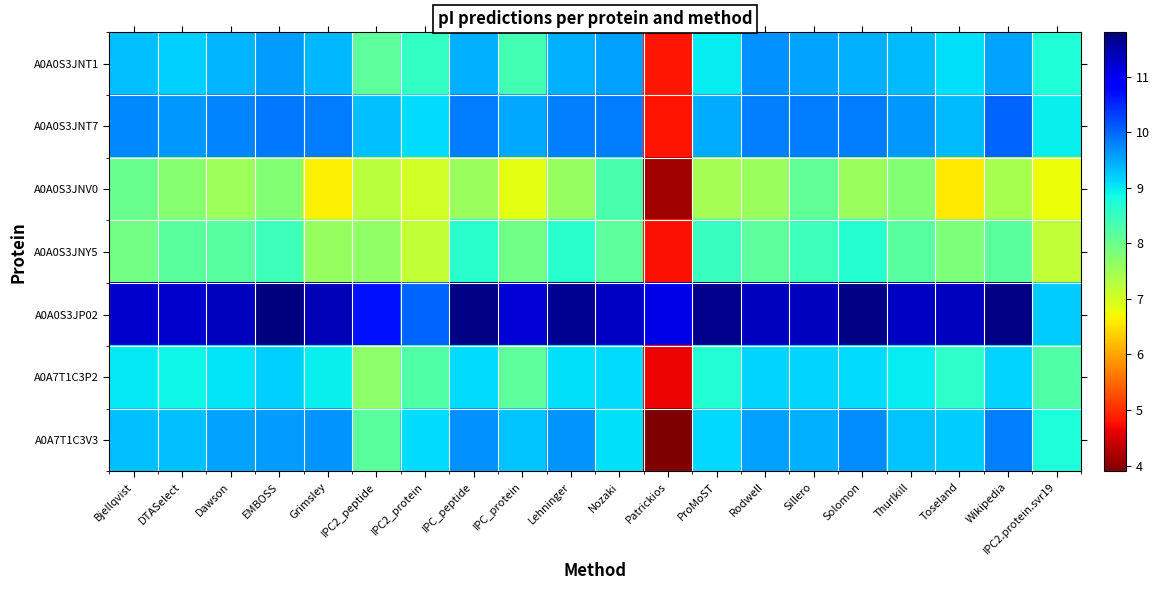

Which has a higher value, Dawson or IPC_protein?

Dawson